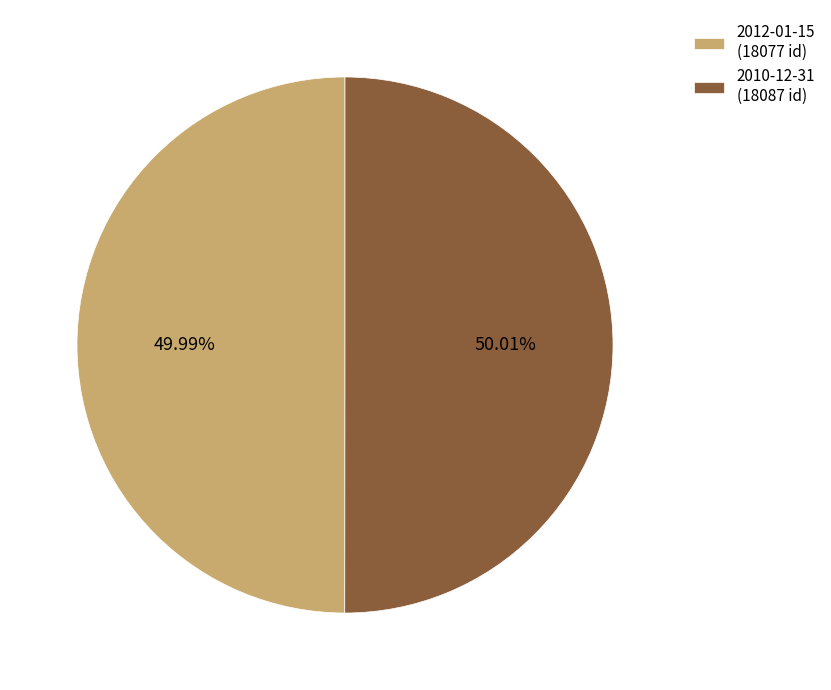

Combined, what portion of the pie is 2012-01-15 and 2010-12-31?

100.0%